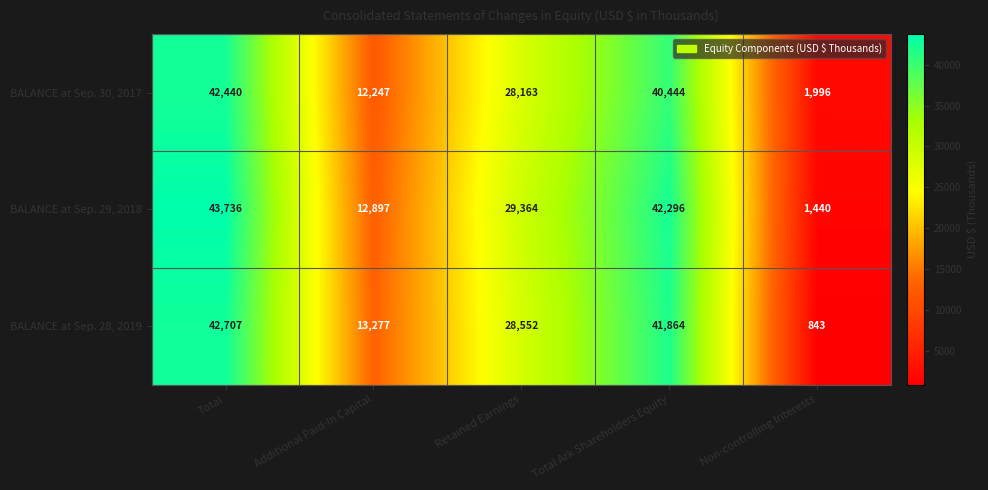

True or false: BALANCE at Sep. 28, 2019 has a value of 42707 at Total.

True